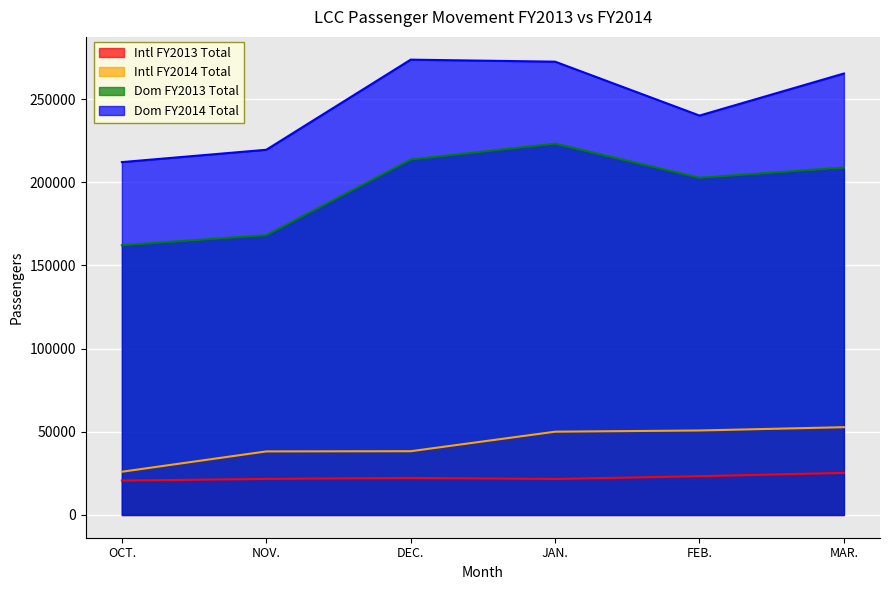

What is the lowest value of the Dom FY2014 Total series?

212176